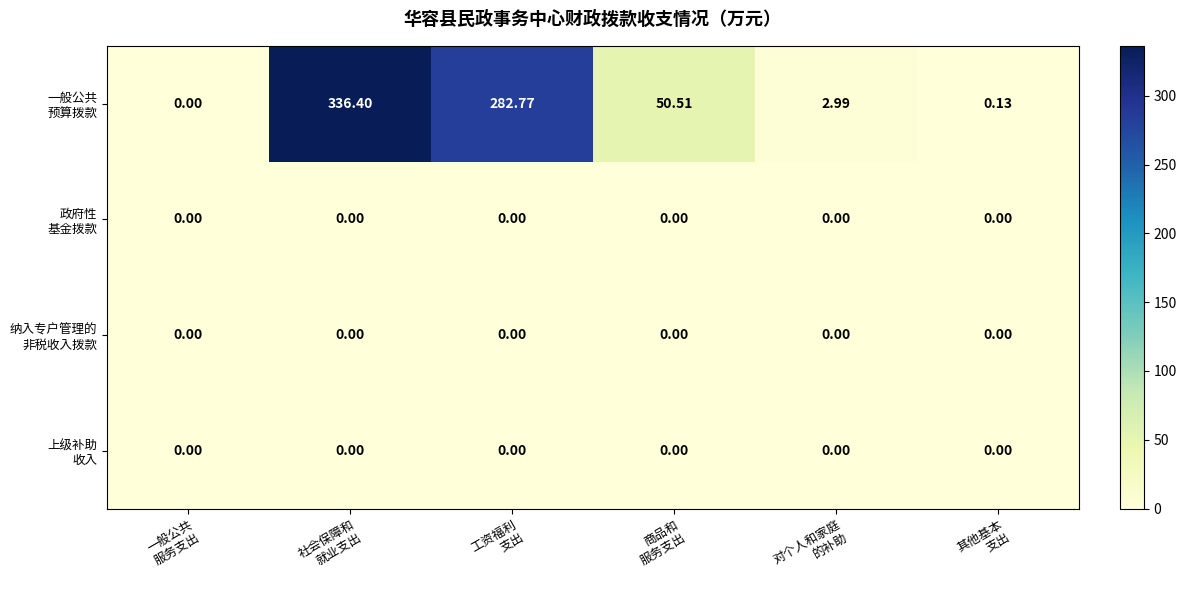

How many data points does each series have?

6